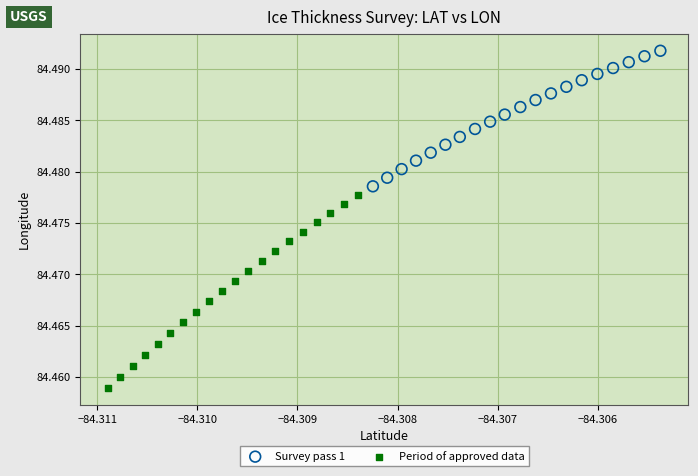

Which series reaches the minimum Y coordinate?

Period of approved data